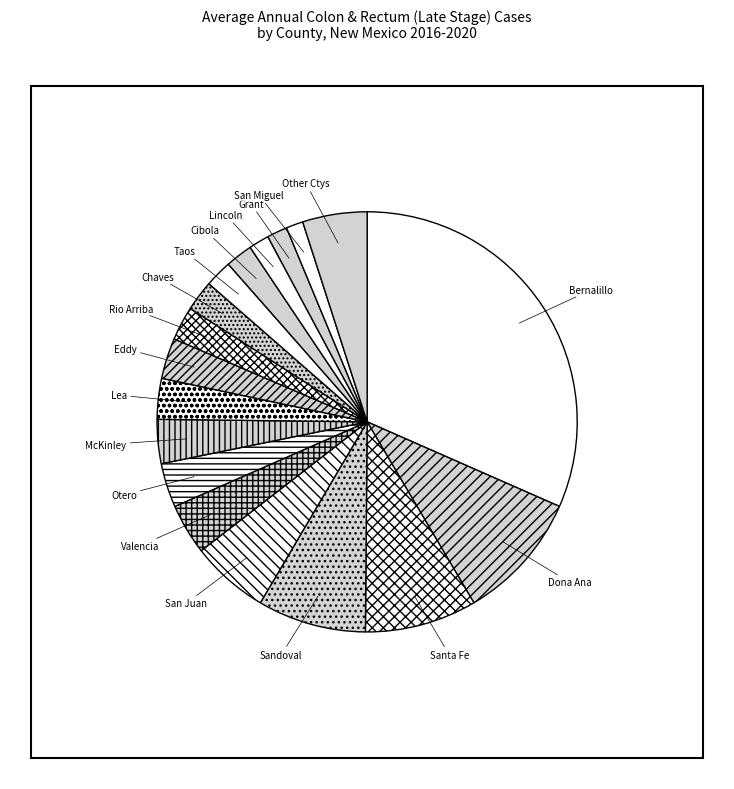

Does any single category account for the majority?

No